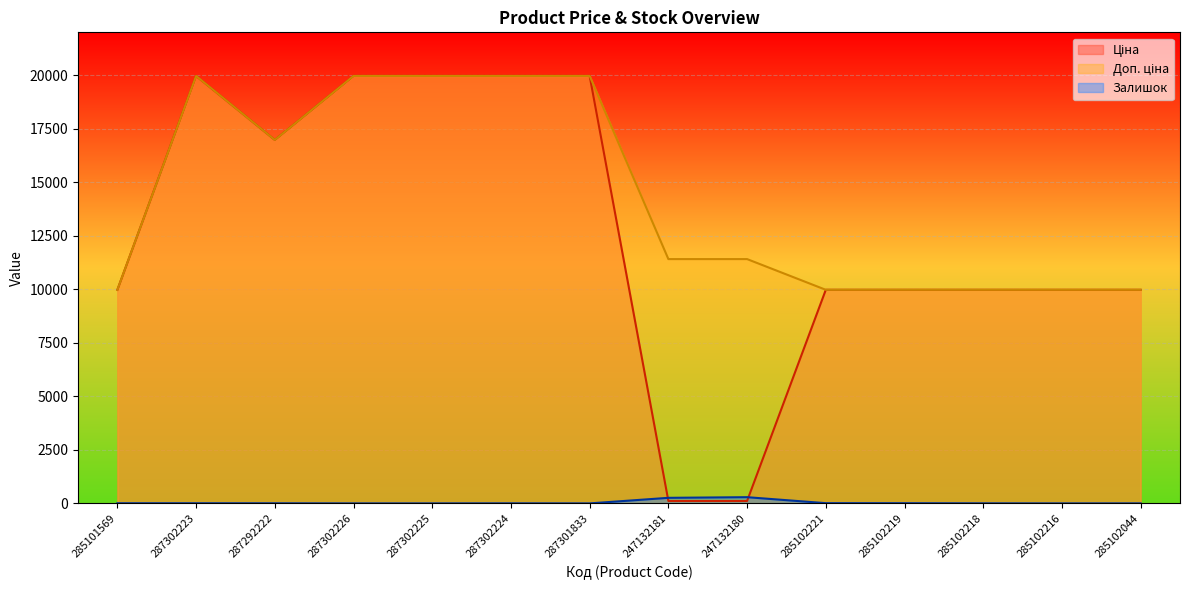

Which series has the widest spread of values?

Ціна